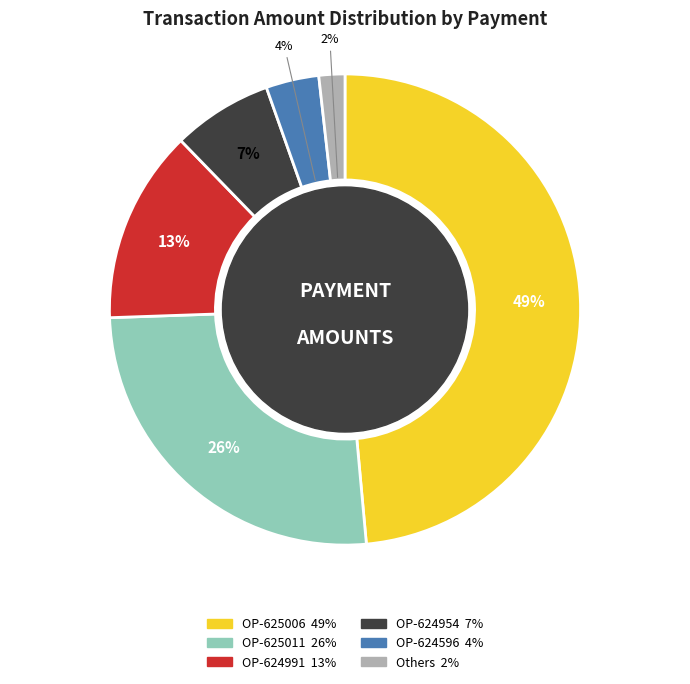

Is there any slice that represents more than half of the pie?

No